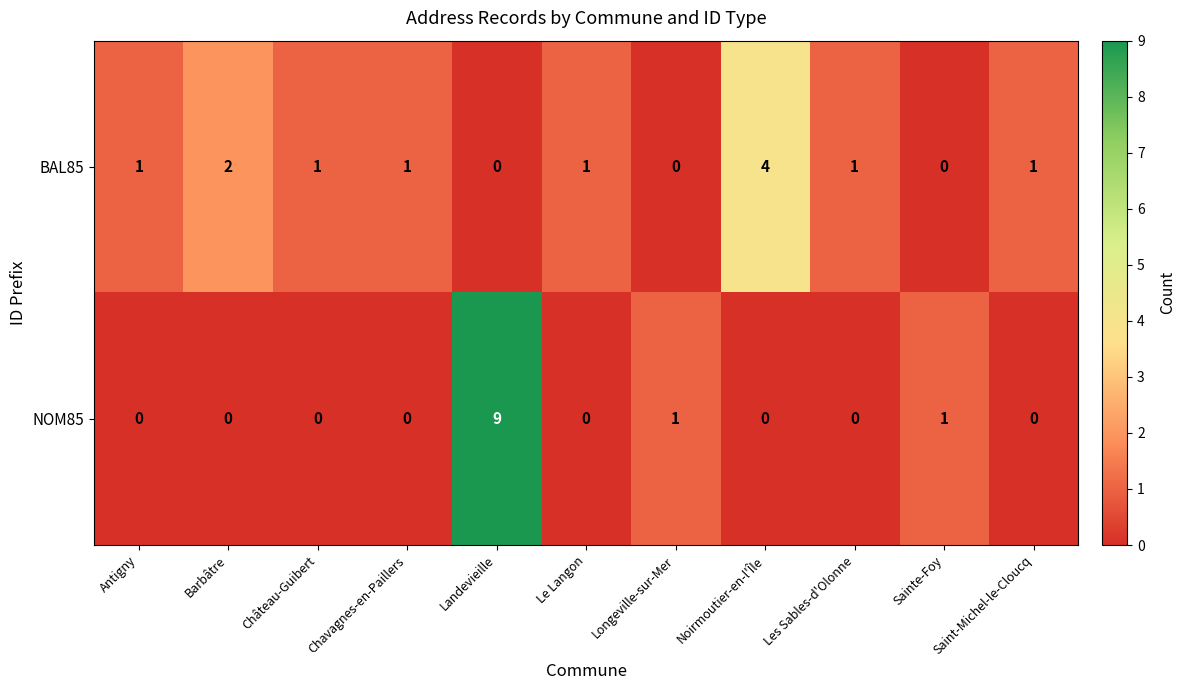

How many BAL85 values are between 0 and 1?

9